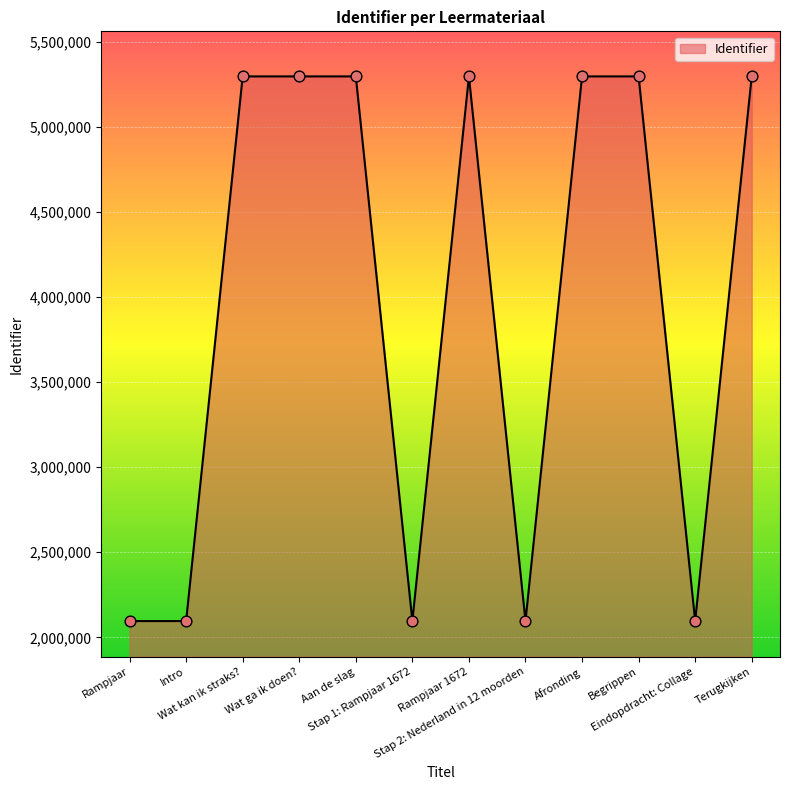

What is the change in value from Wat ga ik doen? to Stap 1: Rampjaar 1672?

-3199430